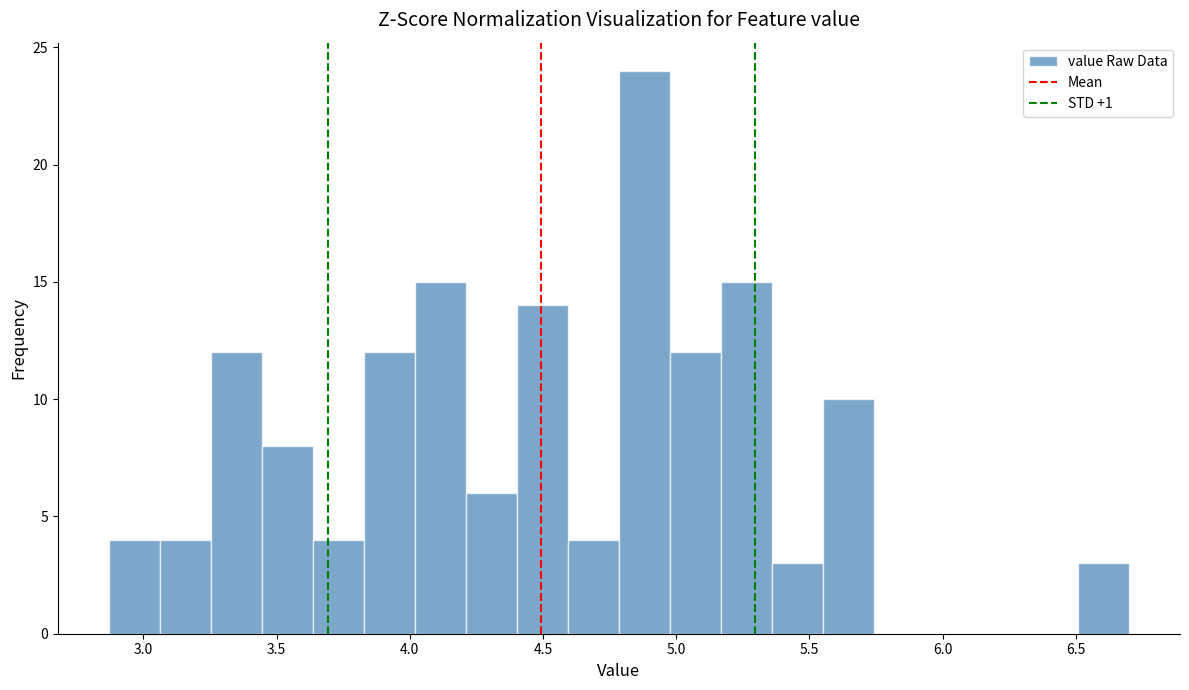

Around what value on the x-axis is the tallest bar? Give the approximate position of its centre, as read against the axis.

4.90